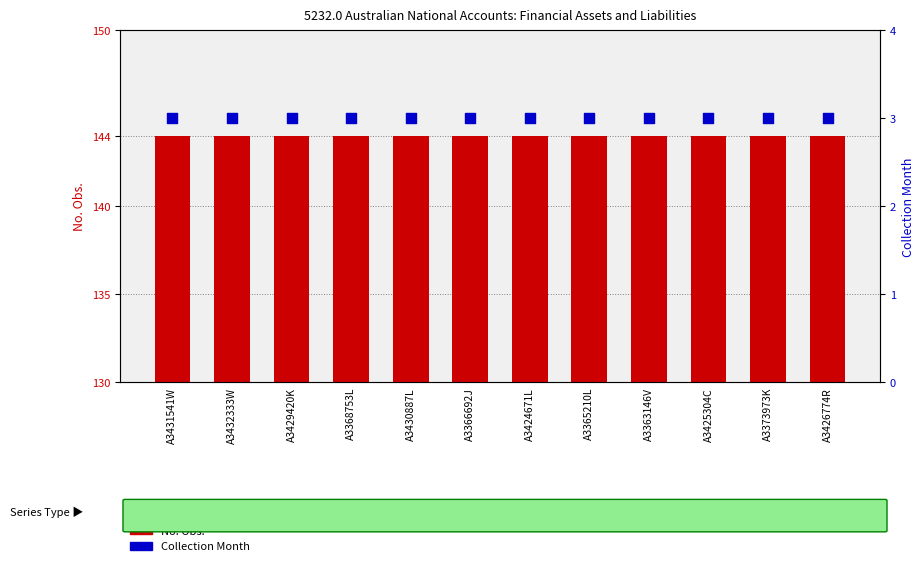

Is the value of Collection Month at A3426774R greater than the value of No. Obs. at A3373973K?

No